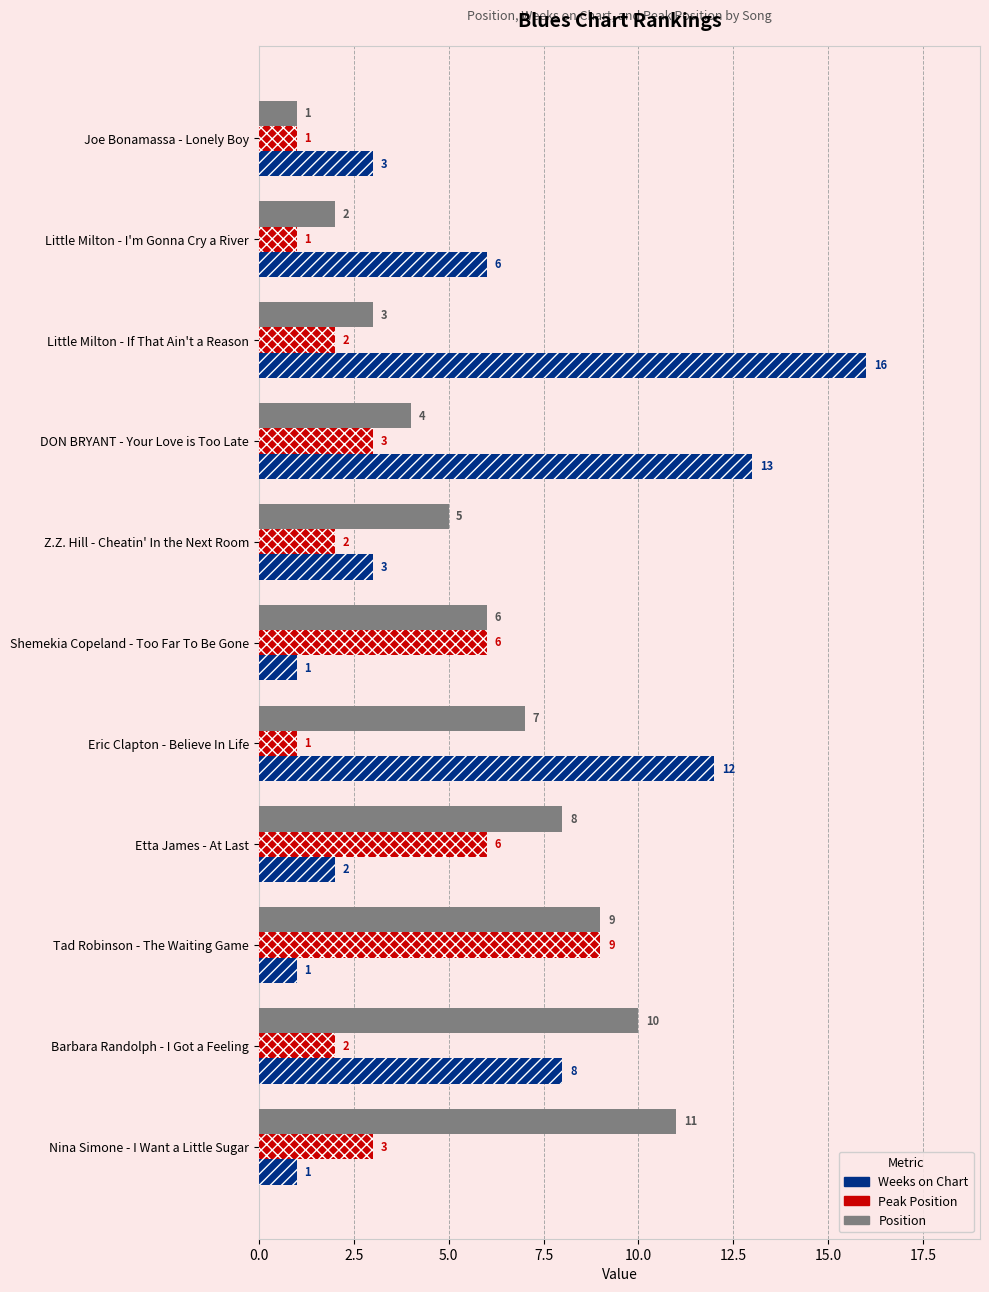

What is the difference between the maximum and second lowest values in the Peak Position series?

8